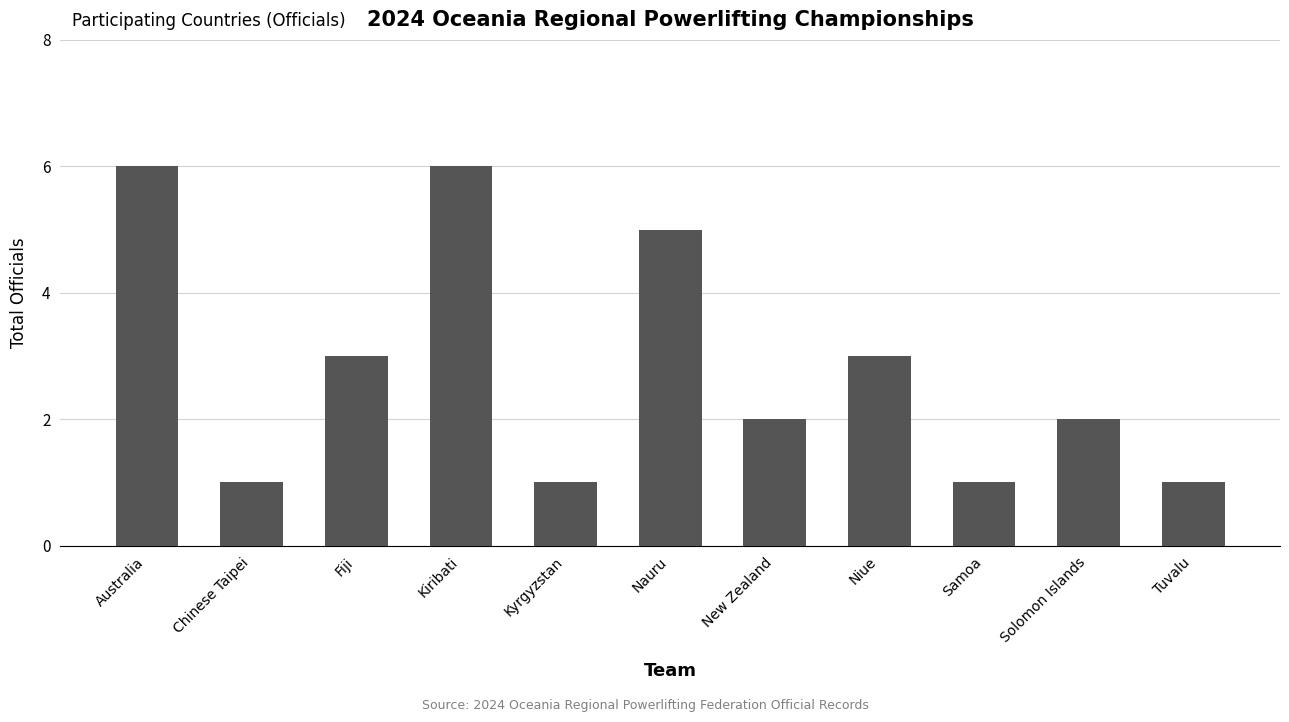

The value at Australia is 6. True or false?

True